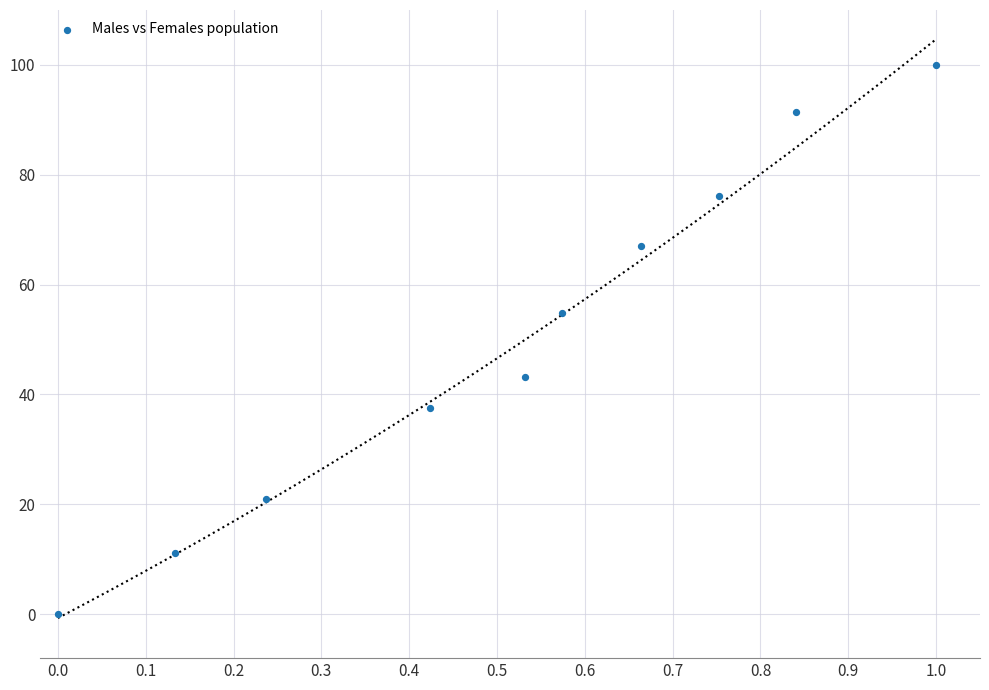

What is the average Y value?

50.2